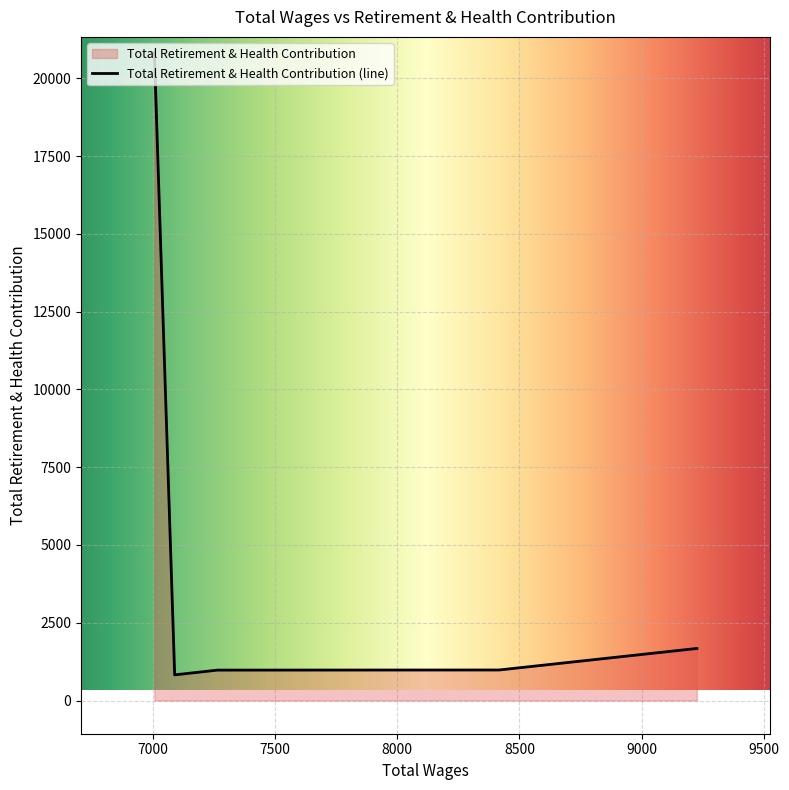

Where is the data nearest to the value 10827?

9226.0